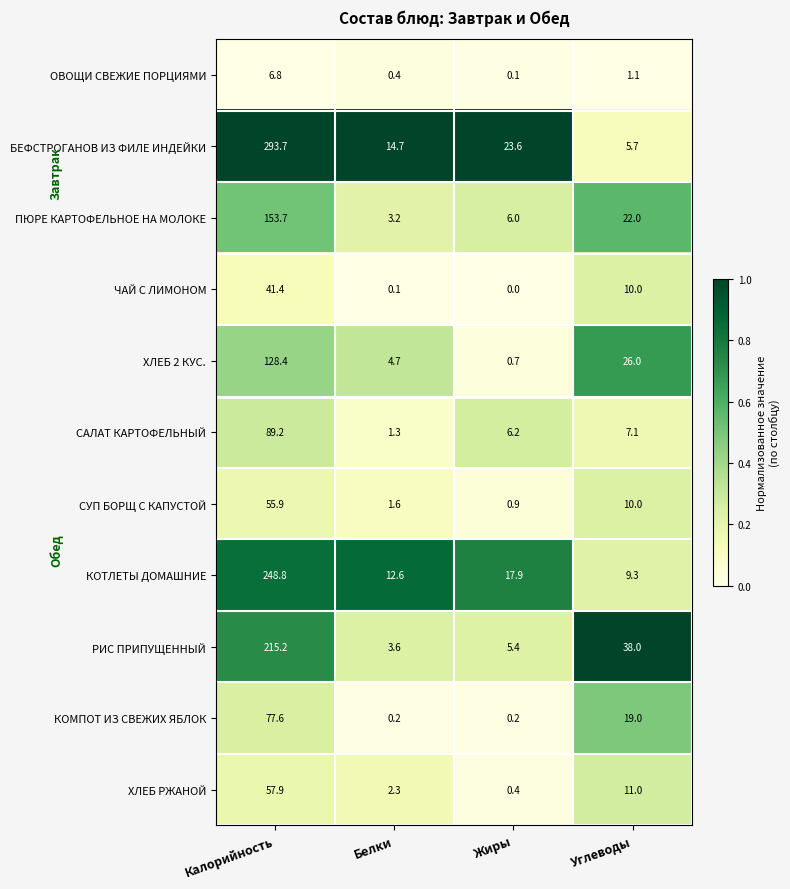

Where does the ХЛЕБ РЖАНОЙ series first go above 11?

Калорийность